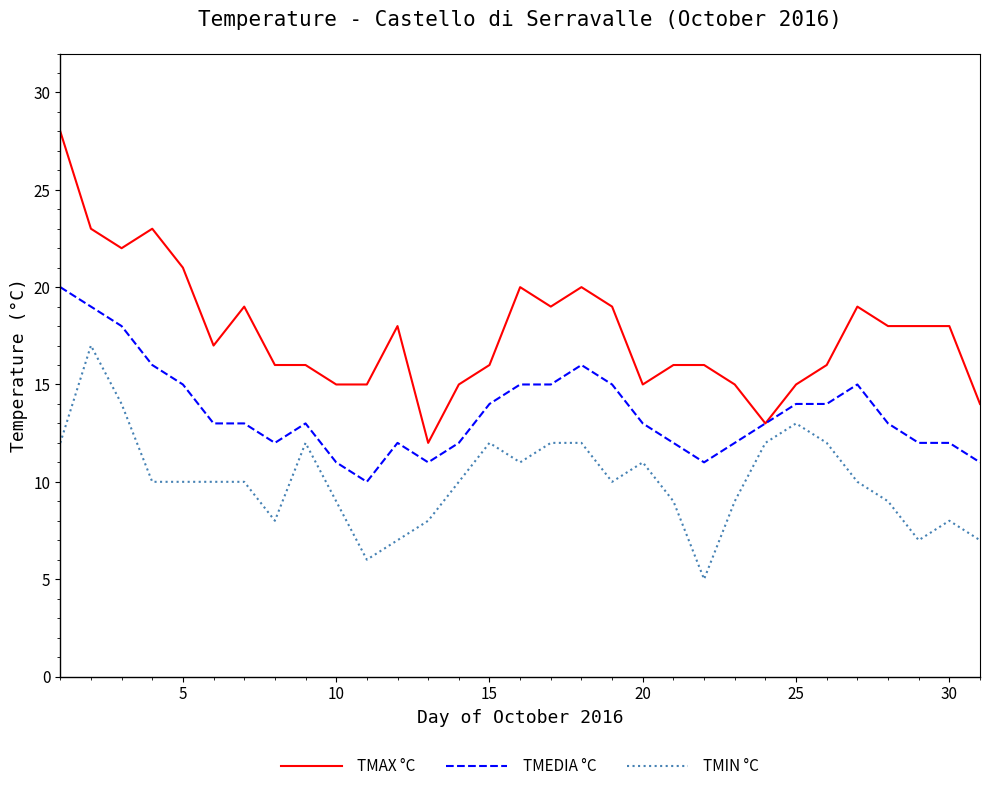

What are all the series names shown in the legend?

TMAX °C, TMEDIA °C, TMIN °C